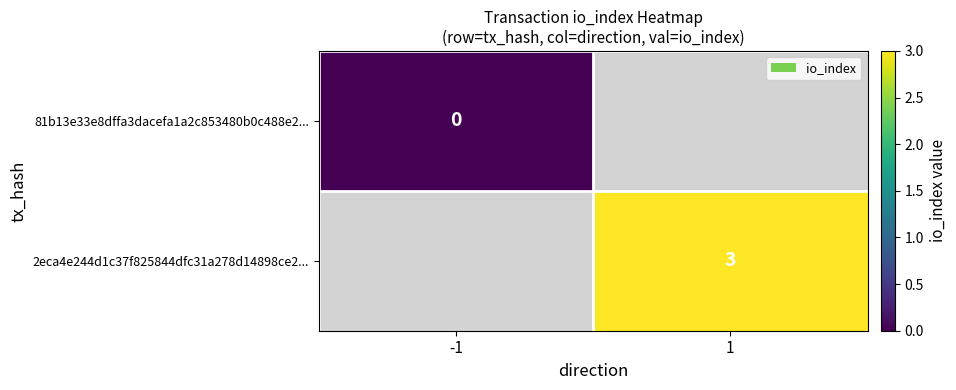

True or false: 2eca4e244d1c37f825844dfc31a278d14898ce2... has a value of 4 at 1.

False